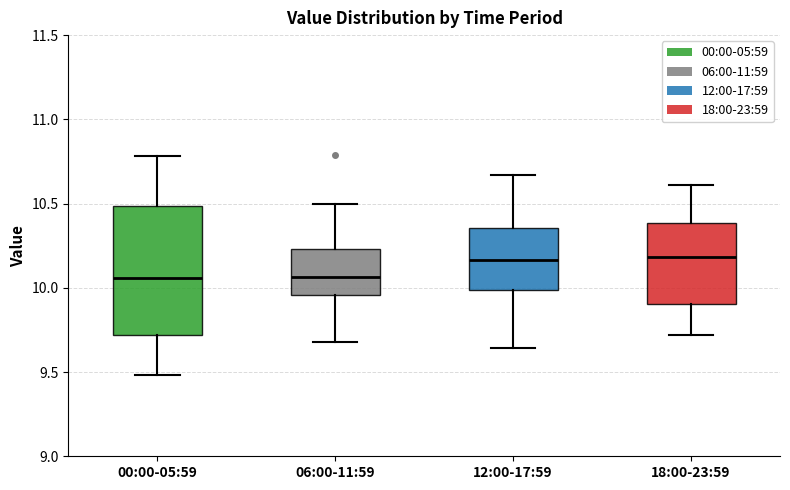

Comparing the boxes themselves (not the whiskers), which one is the tallest?

00:00-05:59